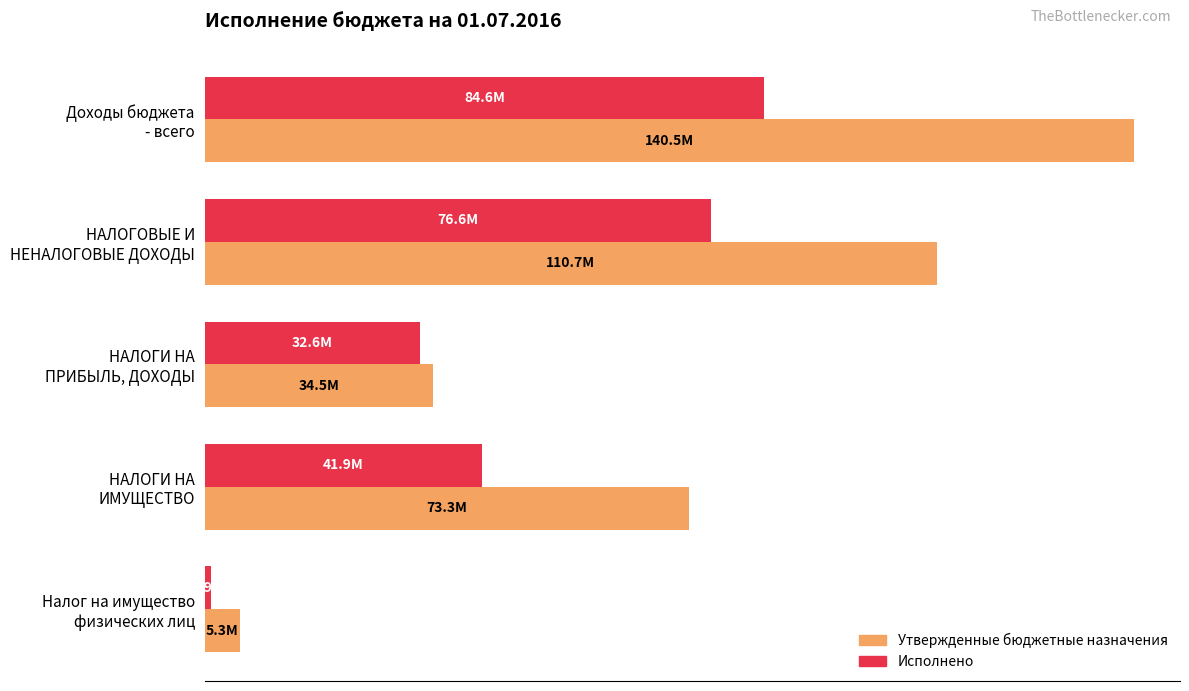

Which category has the lowest value in the Исполнено series?

Налог на имущество
физических лиц